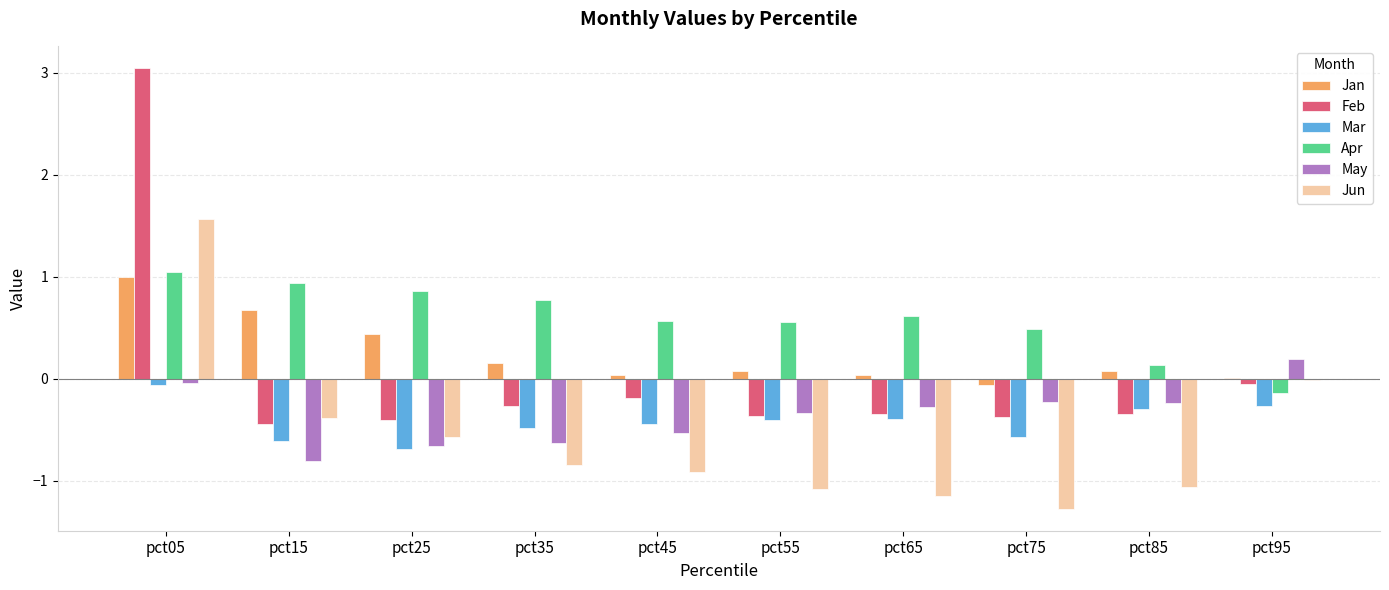

True or false: May has a value of -0.4 at pct25.

False